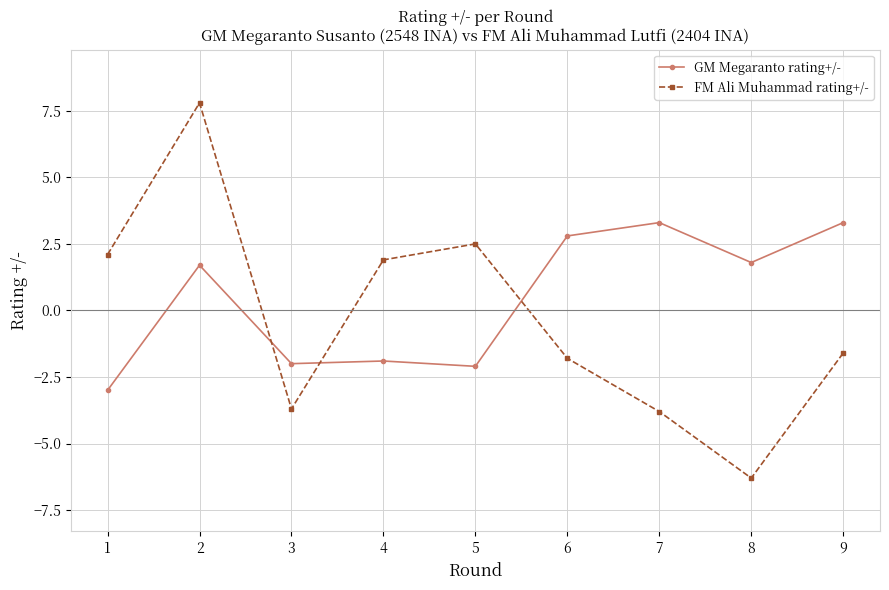

What is the sum of all GM Megaranto rating+/- values?

3.9